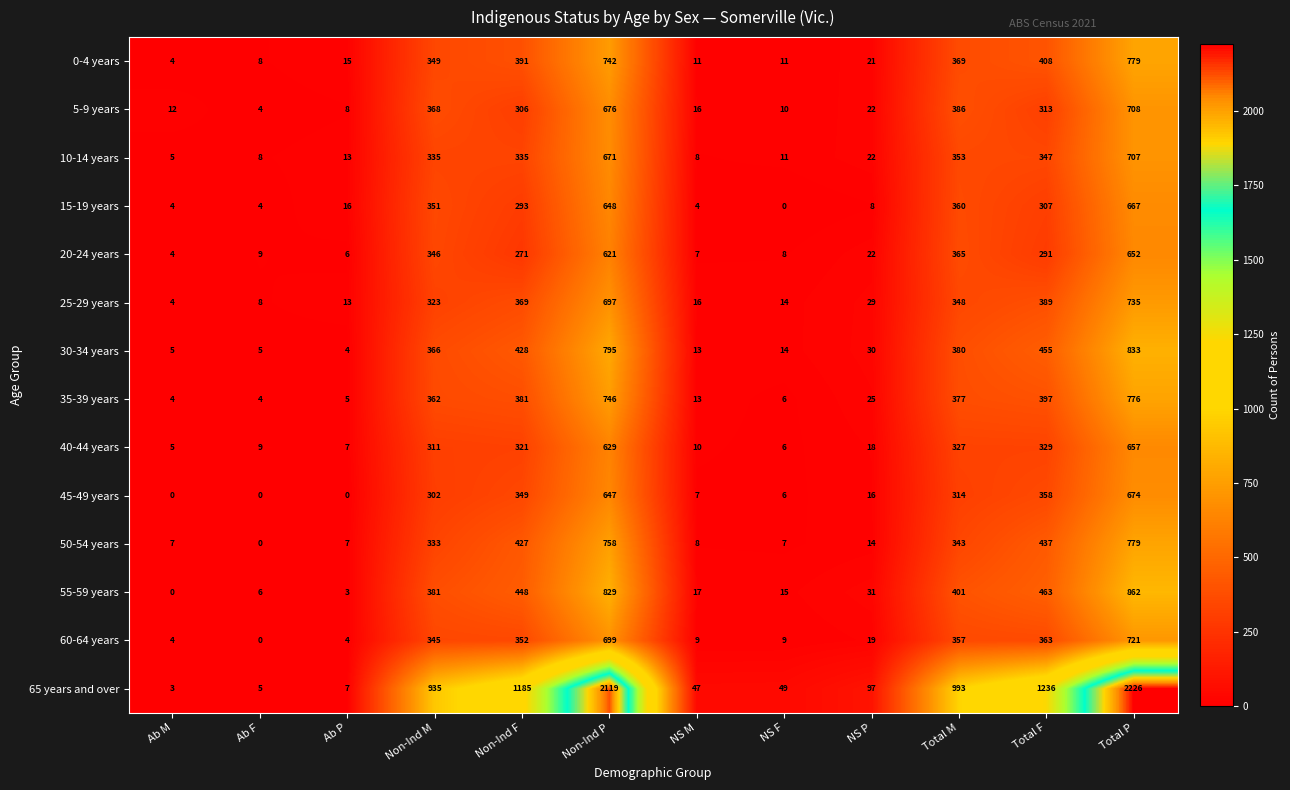

What value does the 50-54 years series have at Ab M?

7